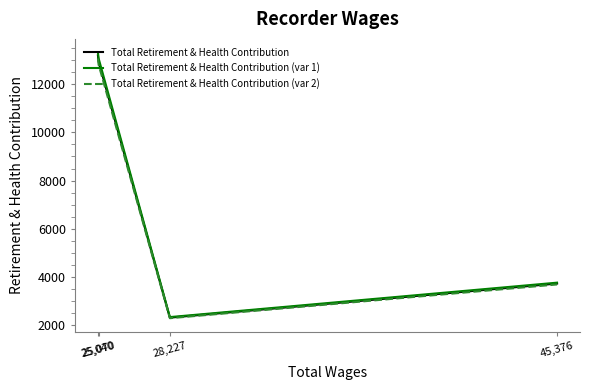

What is the maximum value for Total Retirement & Health Contribution?

13191.0